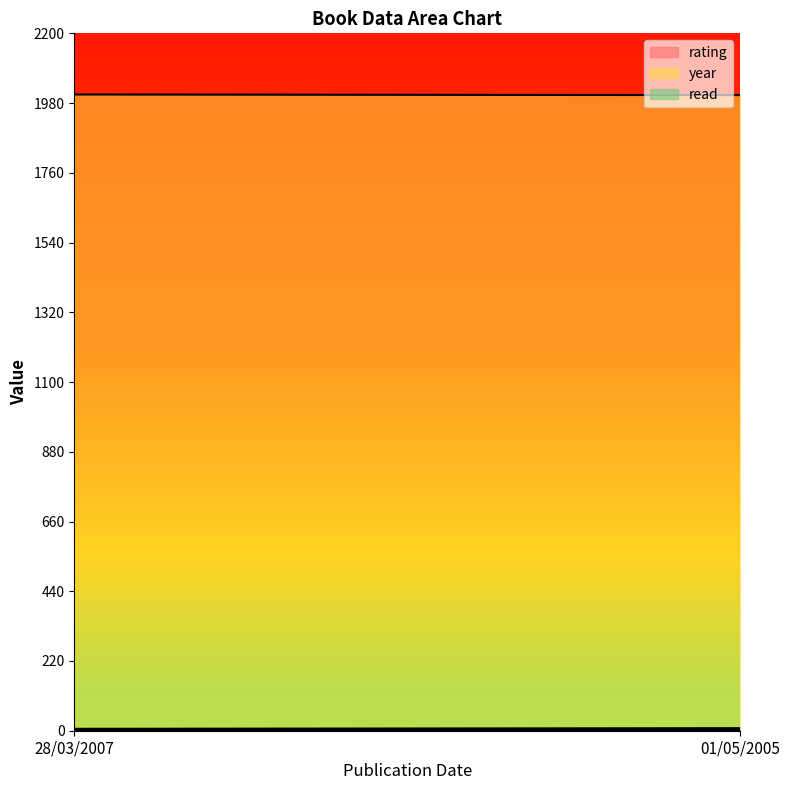

Which label corresponds to the largest value in the chart?

28/03/2007